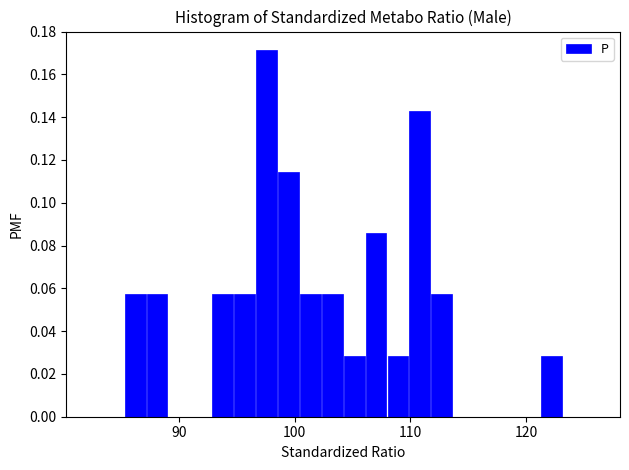

Read against the x-axis, roughly where is the centre of the tallest bar?

98